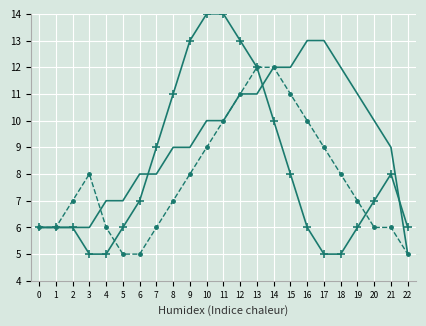

What is the smallest value displayed?

5